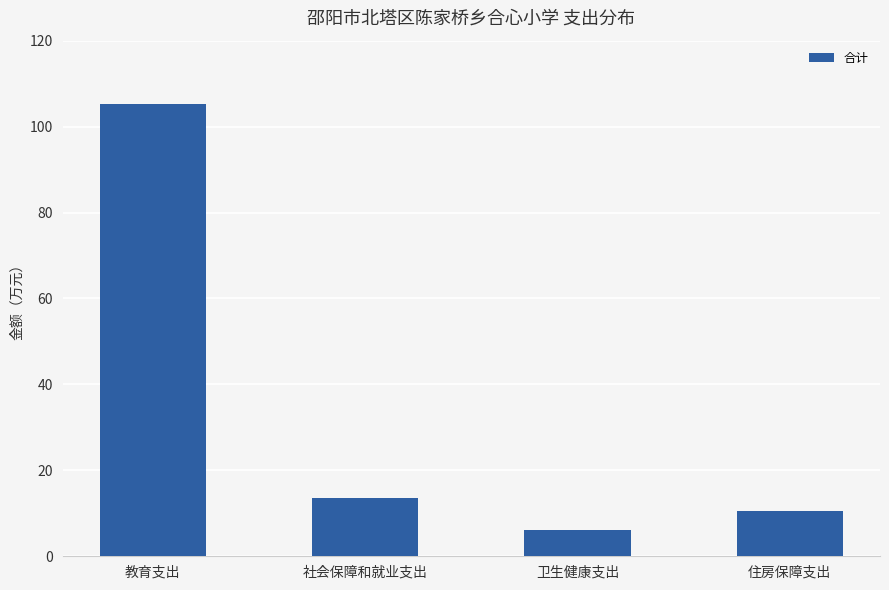

Which has a higher value, 社会保障和就业支出 or 卫生健康支出?

社会保障和就业支出